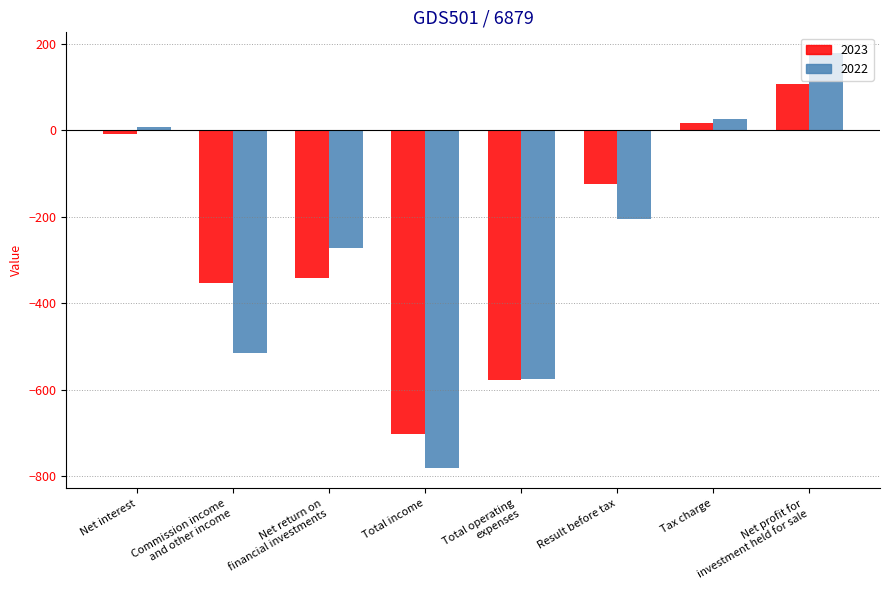

What is the difference between the 2022 values at Net interest and Net profit for
investment held for sale?

171